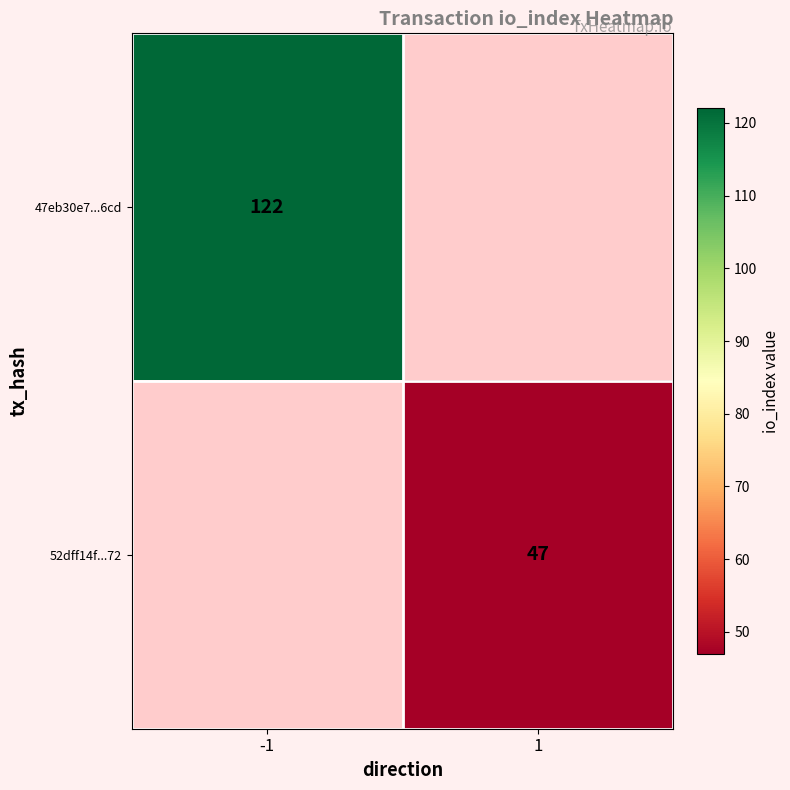

True or false: 52dff14f...72 has a value of 84 at 1.

False